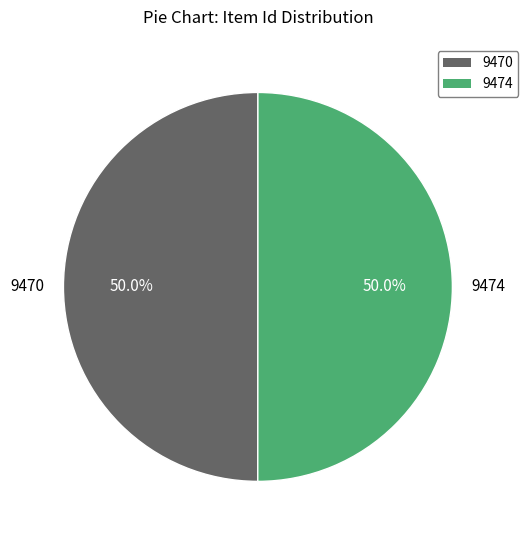

How much of the chart is everything except 9470?

50.0%